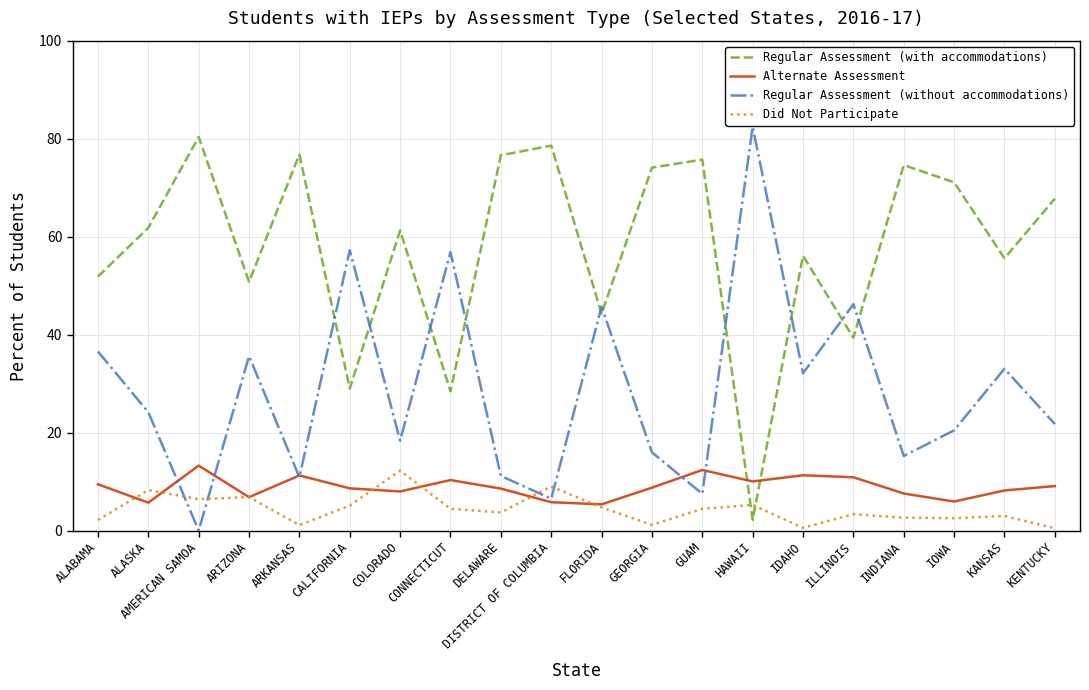

What position from the right is ALASKA?

19